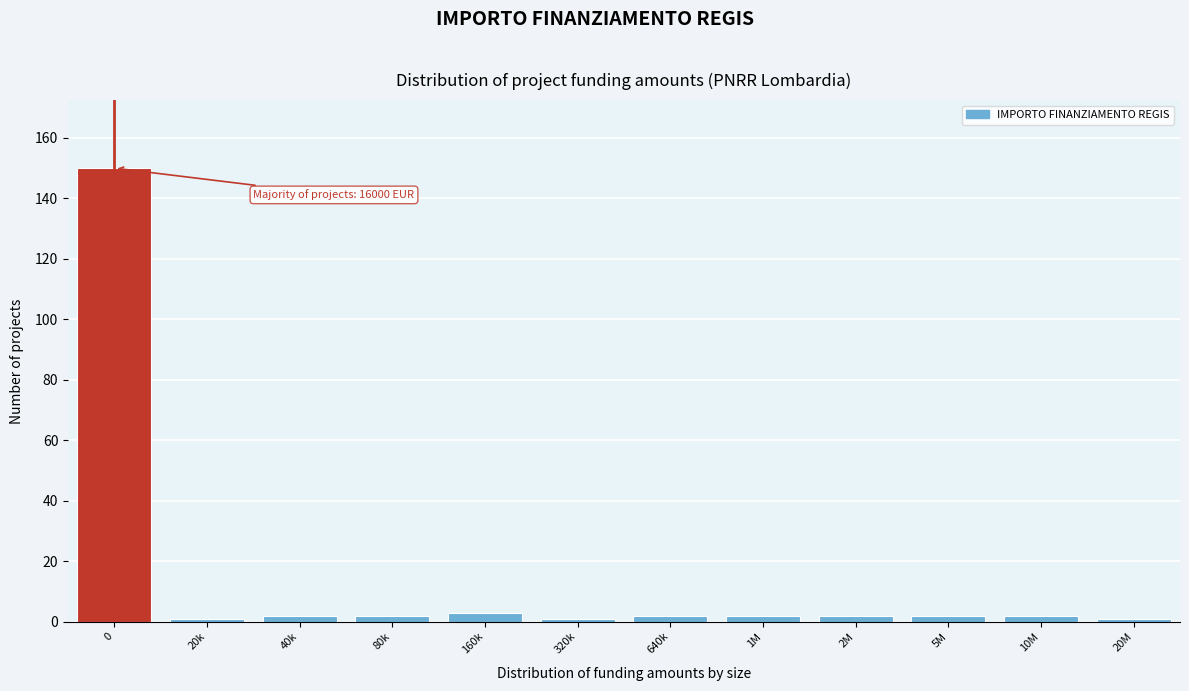

Reading left to right, what are all the values shown in this chart?

0=150	20k=1	40k=2	80k=2	160k=3	320k=1	640k=2	1M=2	2M=2	5M=2	10M=2	20M=1